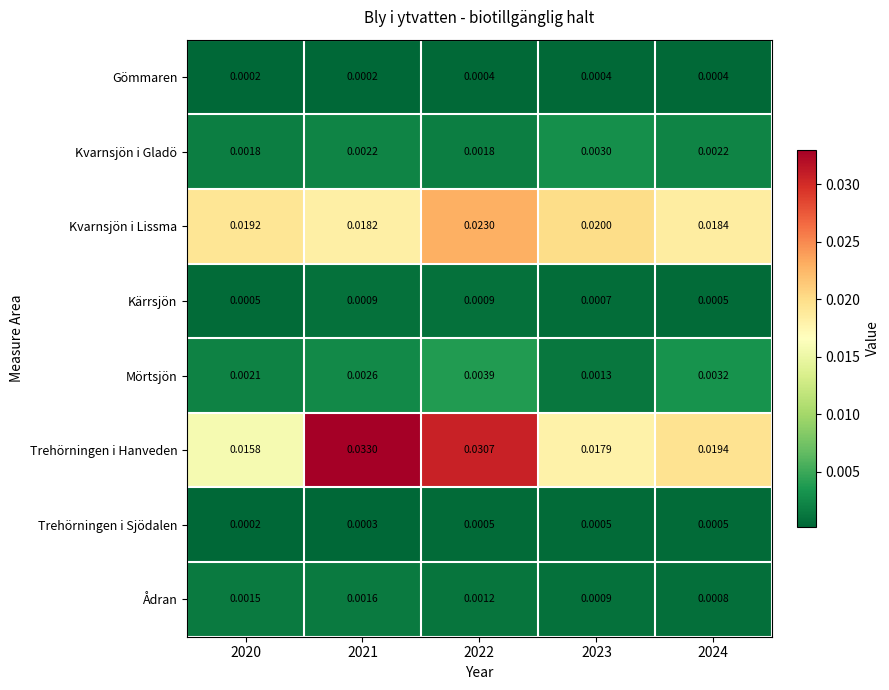

Which series changed the most between 2022 and 2024?

Trehörningen i Hanveden